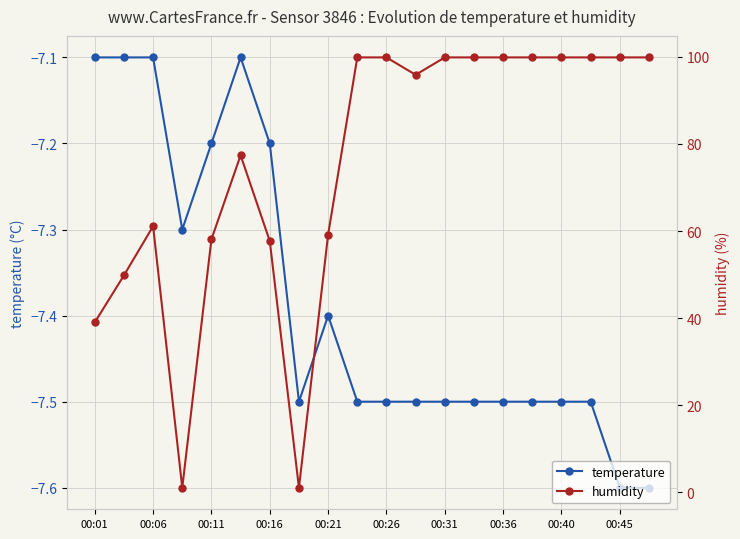

What is the maximum value for temperature?

-7.1